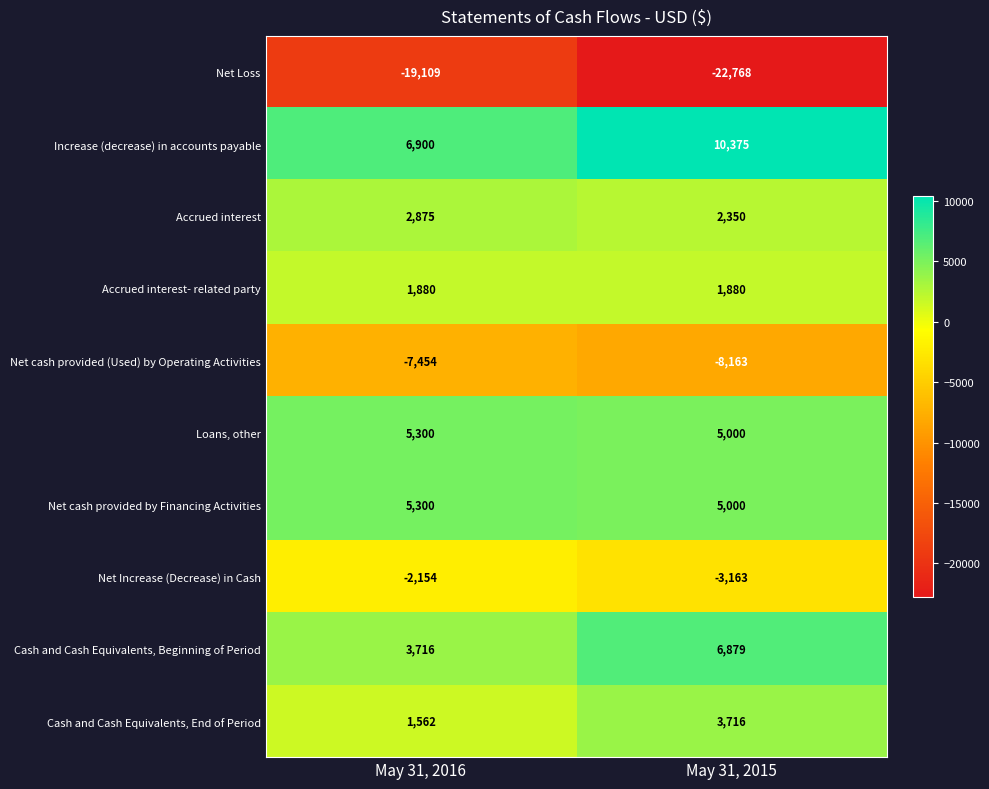

Which category has the lowest value across all series?

May 31, 2015